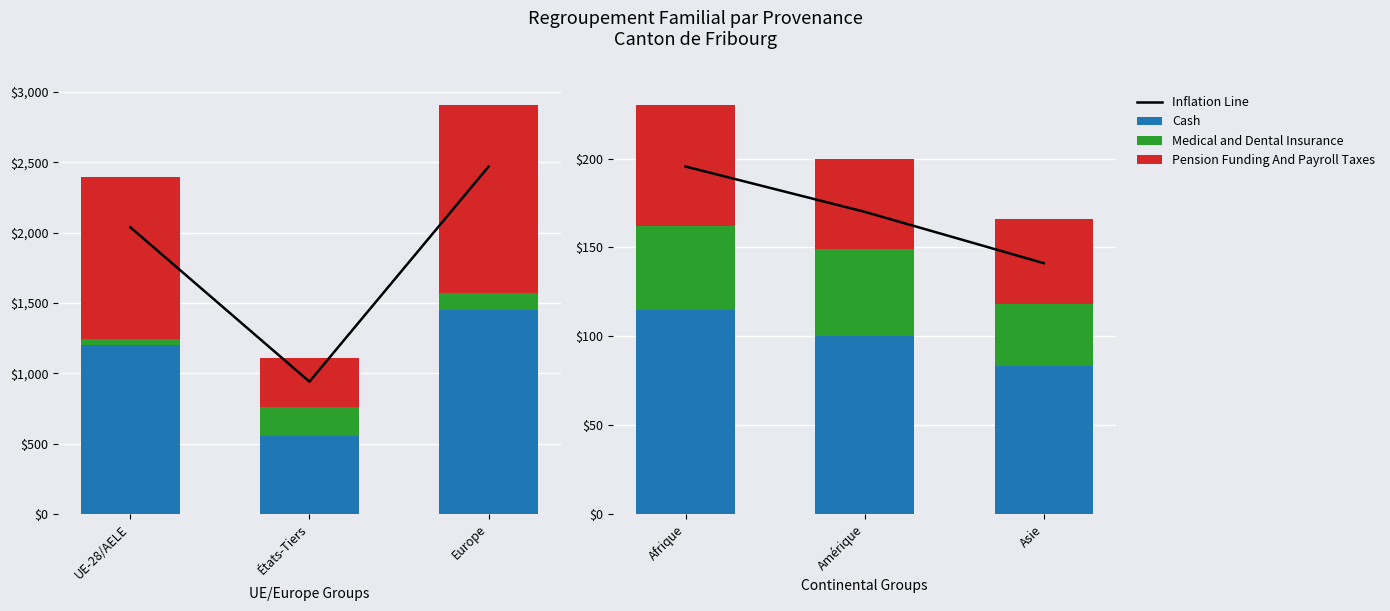

Count the number of data series in this chart.

4